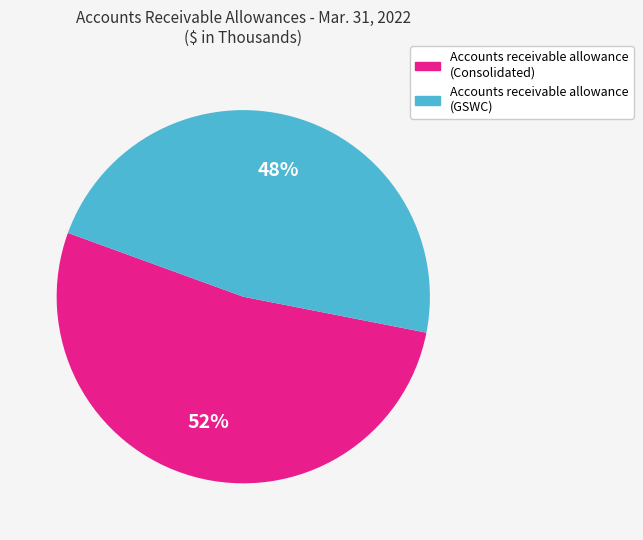

What is the largest slice in the pie chart?

Accounts receivable allowance (Consolidated)